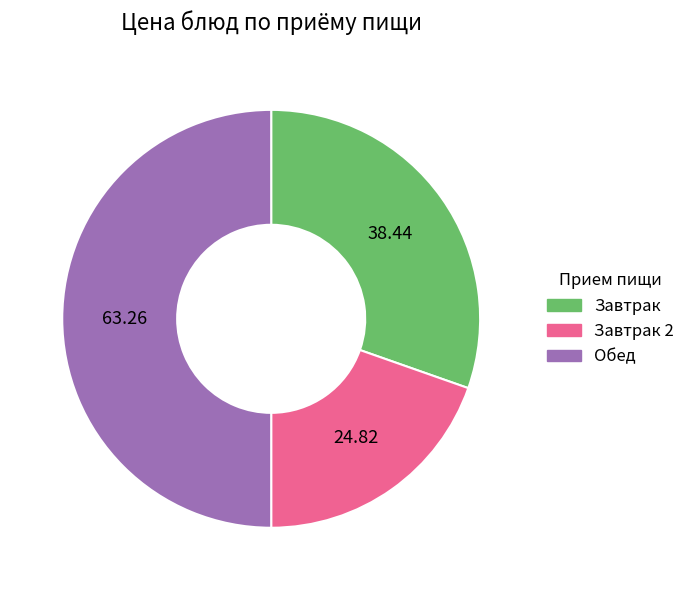

Which category has the biggest portion of the pie?

Обед